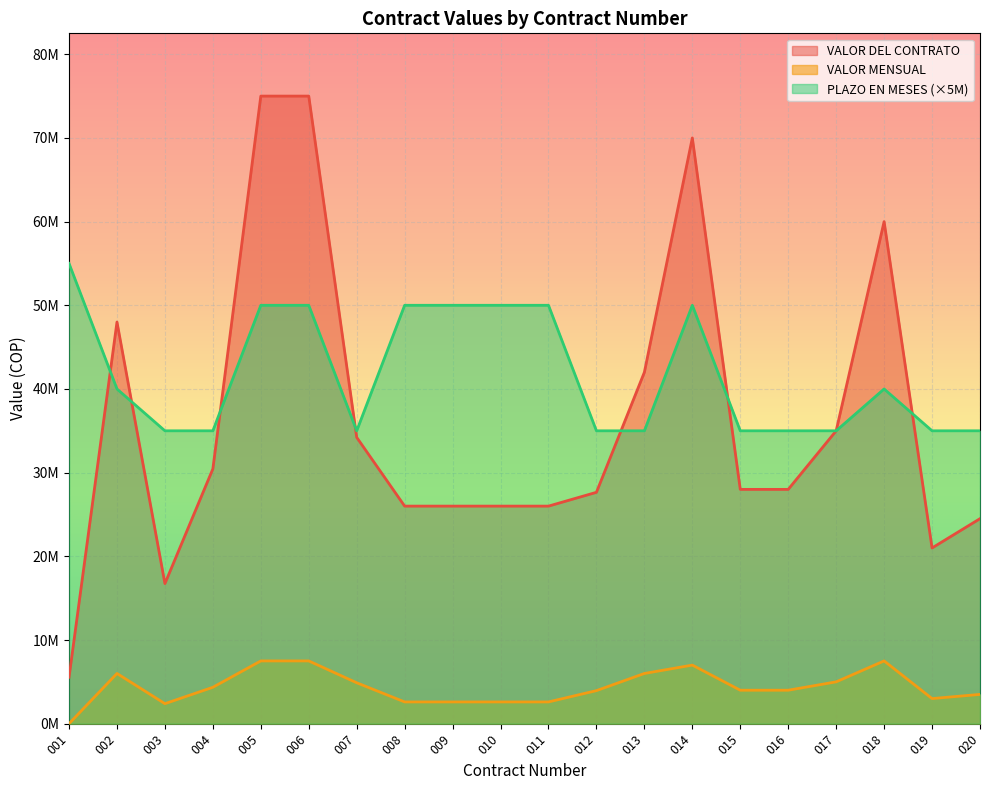

What are all the series names shown in the legend?

VALOR DEL CONTRATO, VALOR MENSUAL, PLAZO EN MESES (×5M)